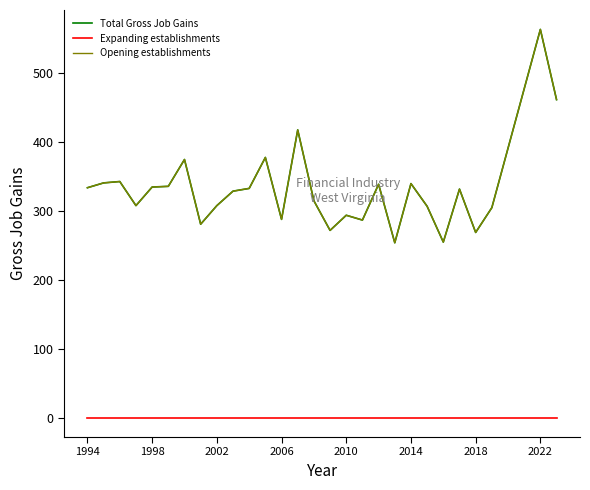

Is this an area chart (filled region under the line)?

No